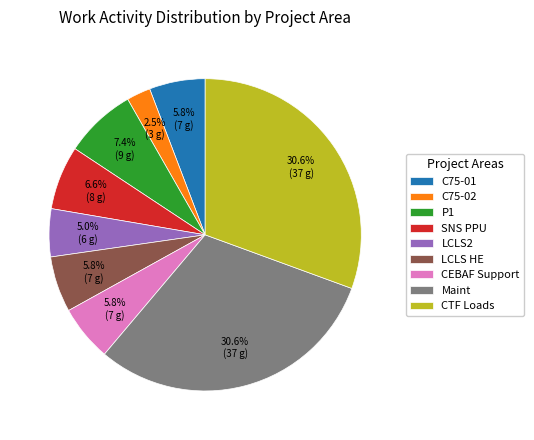

Approximately how many times larger is the value at C75-01 compared to CEBAF Support?

1.0